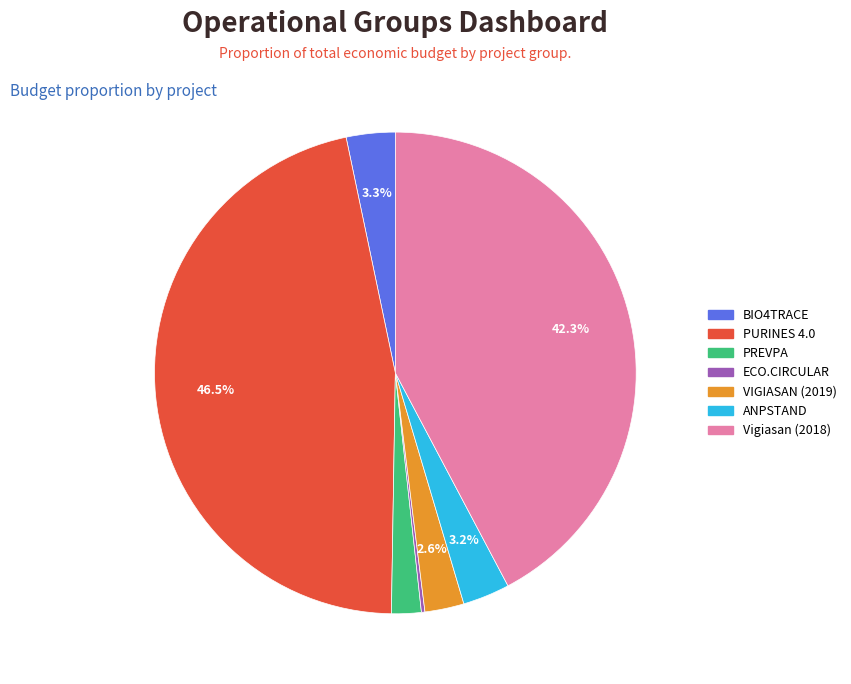

To the nearest percent, what is the average slice percentage?

14%